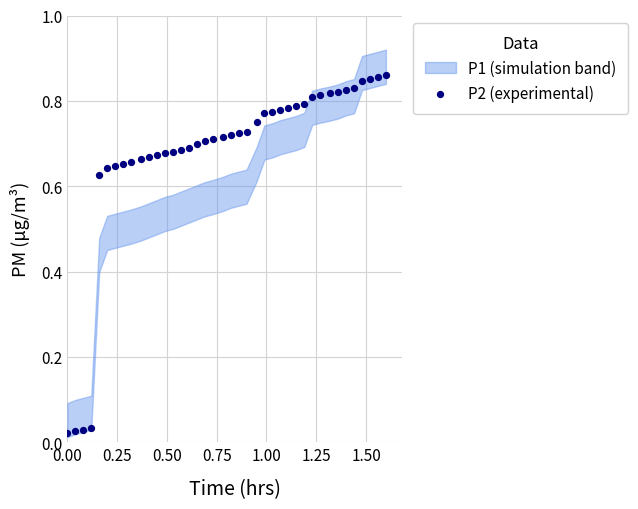

What is the range of X values (max minus min)?

1.6